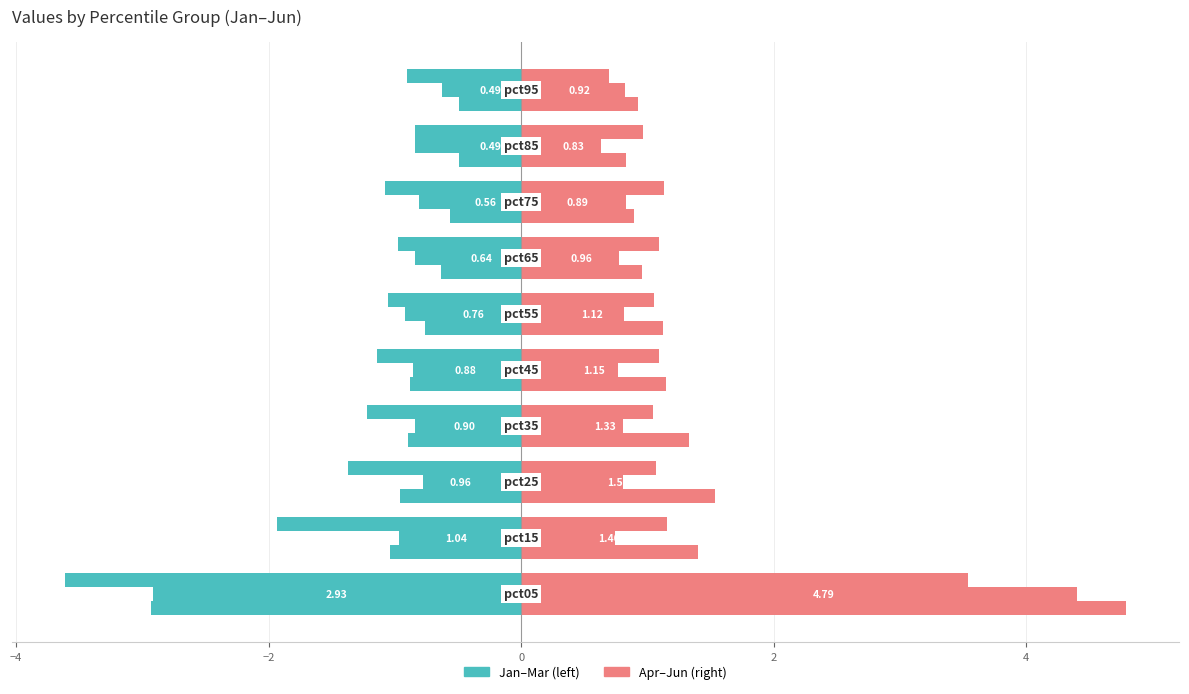

Are the bars grouped side by side (vs. stacked)?

Yes